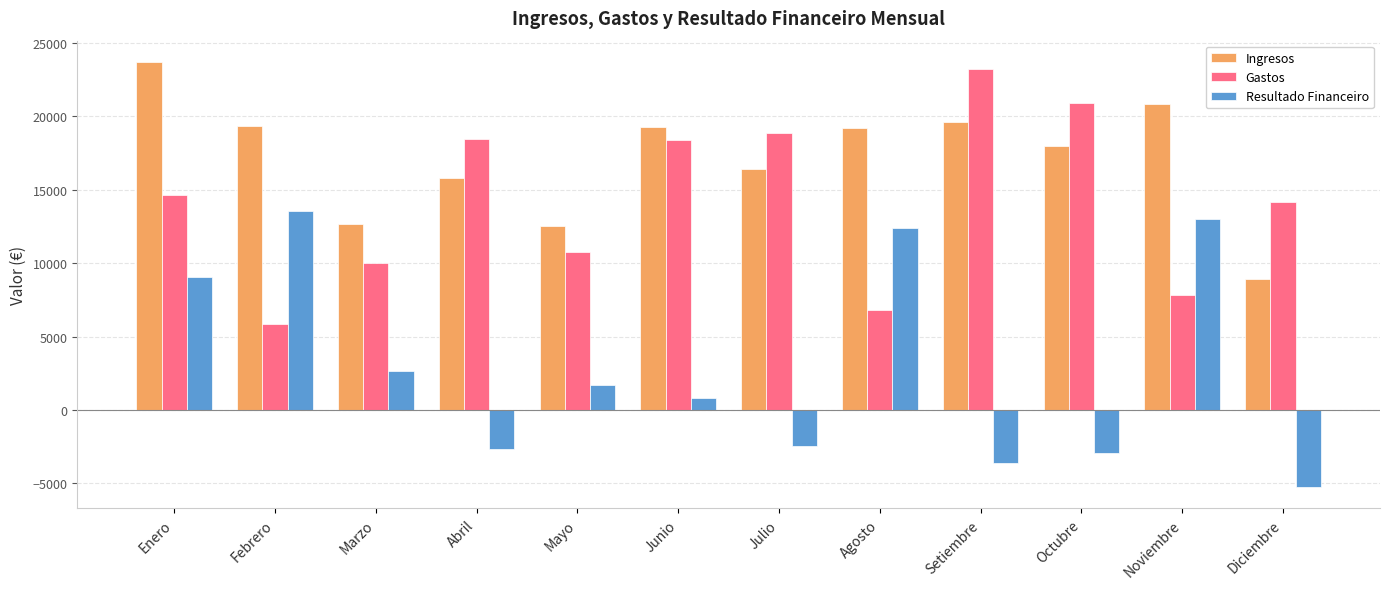

What is the value of the Ingresos bar at the 2nd from the left?

19375